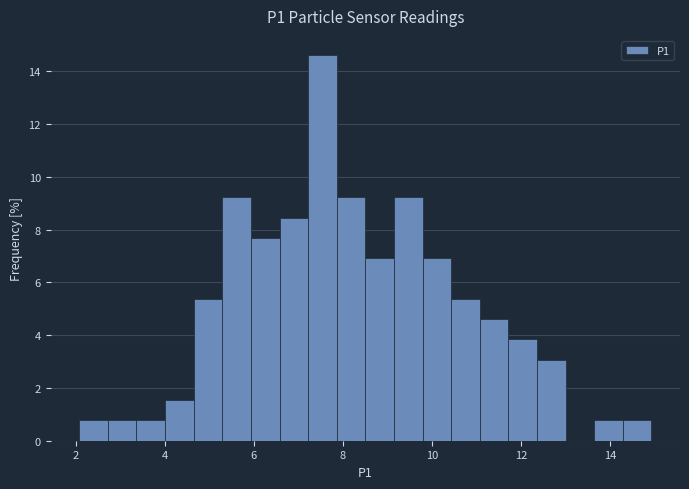

Read against the x-axis, roughly where is the centre of the tallest bar?

7.6